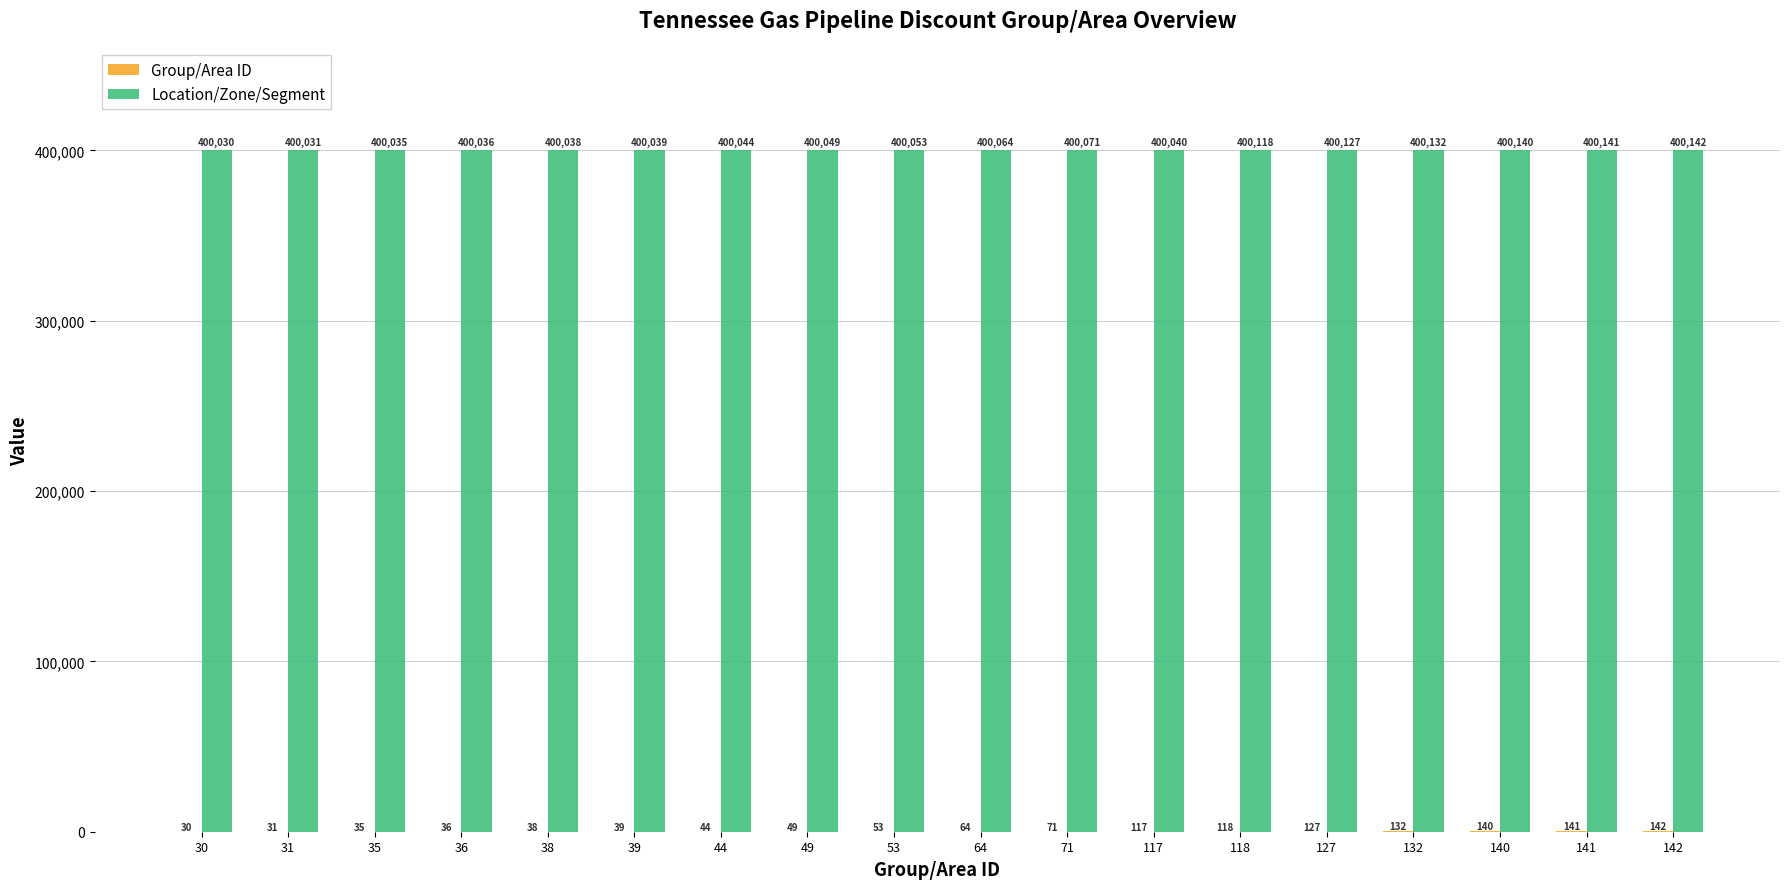

What is the total value across all series at 44?

400088